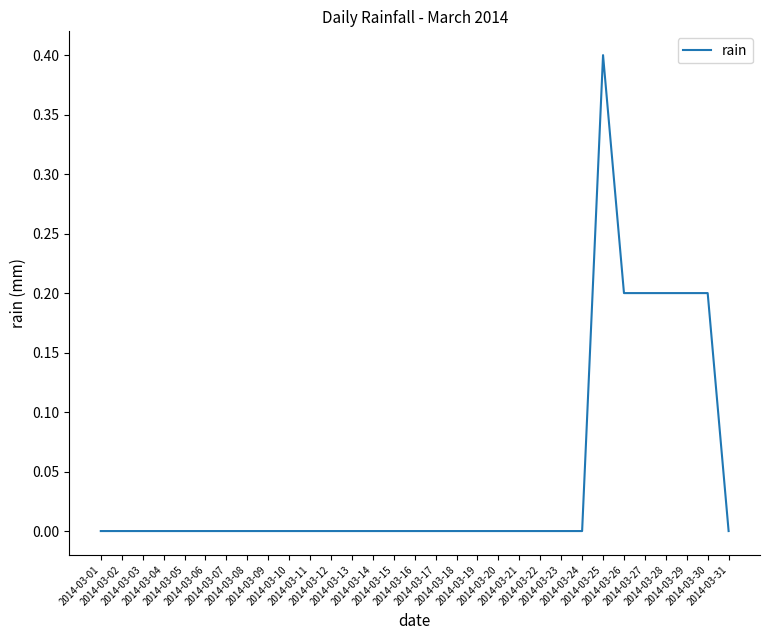

What is the difference between the maximum and minimum values?

0.4